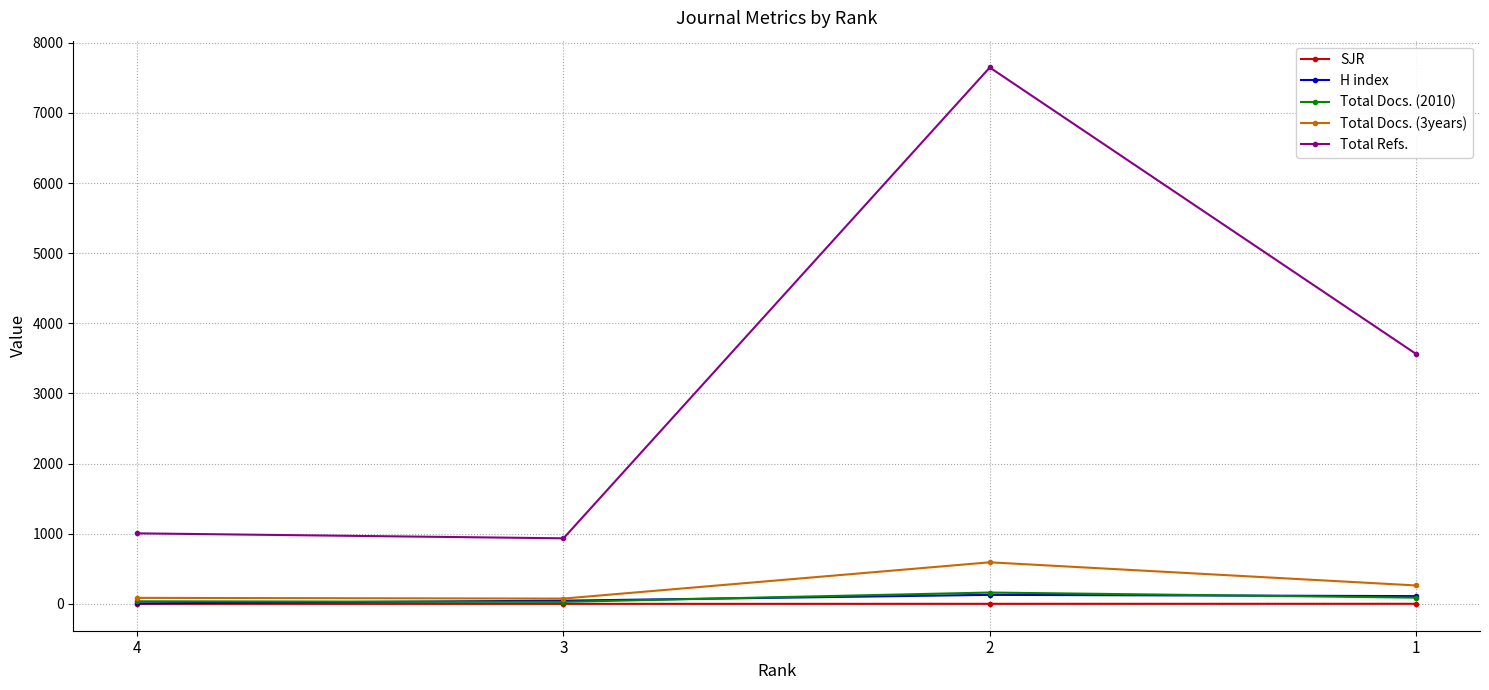

Which label corresponds to the largest value in the chart?

2